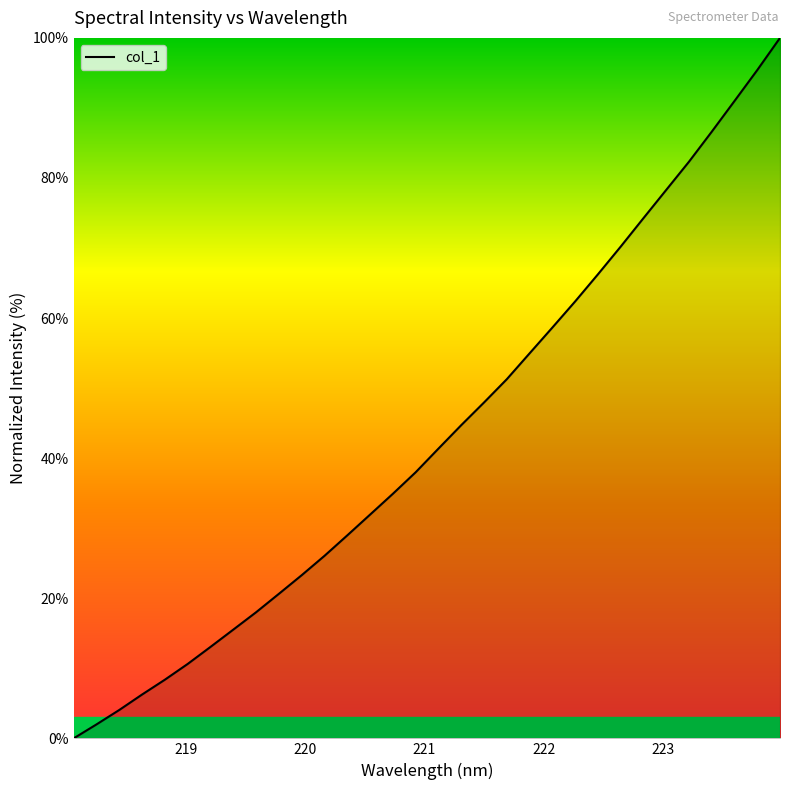

What is the difference between the maximum and minimum values?

100.0